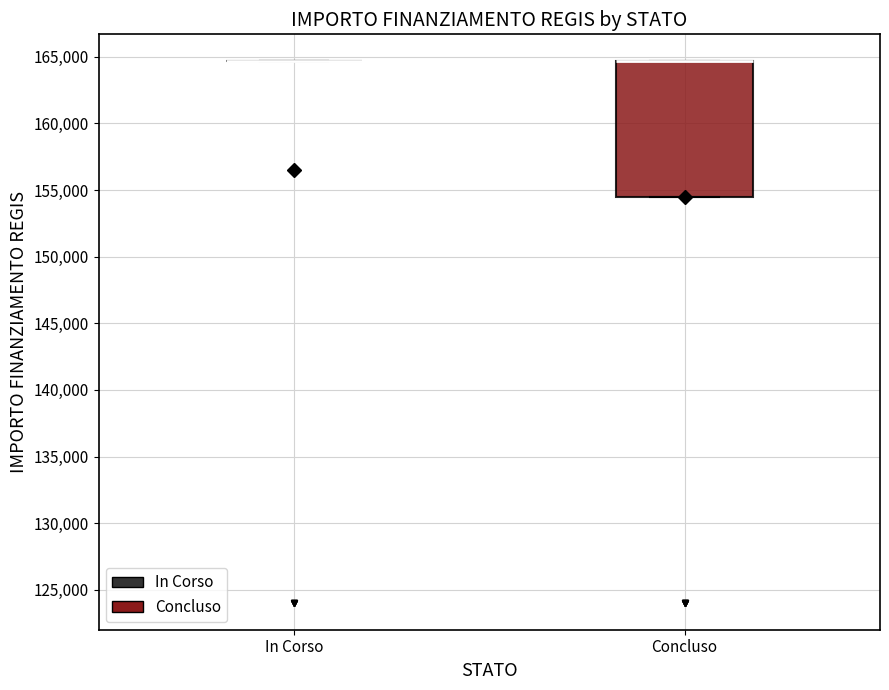

Reading left to right, read every box against the y-axis: the position of its median line, the range the box covers, and the ends of its whiskers. The values are not printed on the chart, so give them approximately, as read against the axis.

In Corso: box collapsed to a line at 164500, whiskers 164500 to 164500
Concluso: median 164500 (drawn on the box's upper edge), box 154500 to 164500, whiskers 154500 to 164500